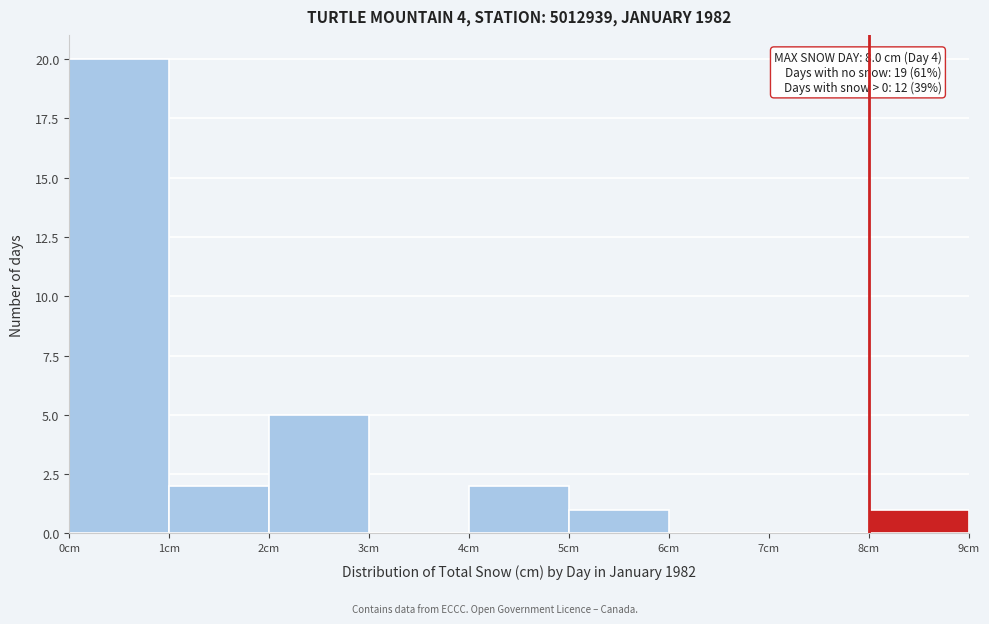

Over which range of the x-axis is the bar tallest?

0 to 1